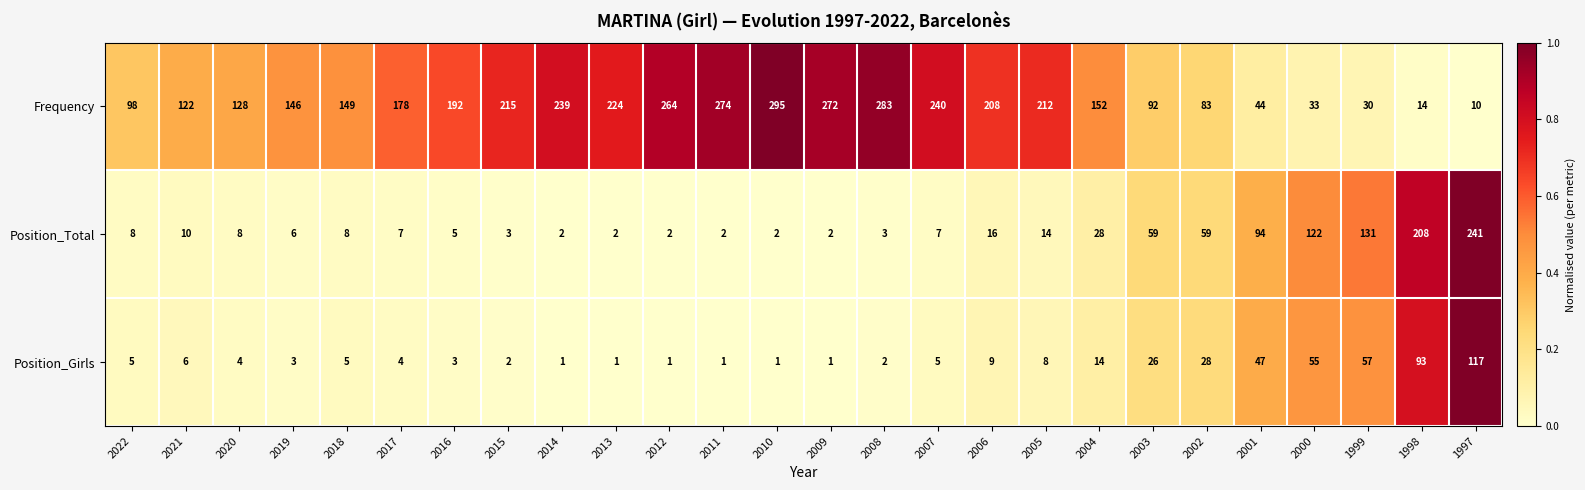

Rank the series at 2022 from lowest to highest value.

Position_Girls, Position_Total, Frequency